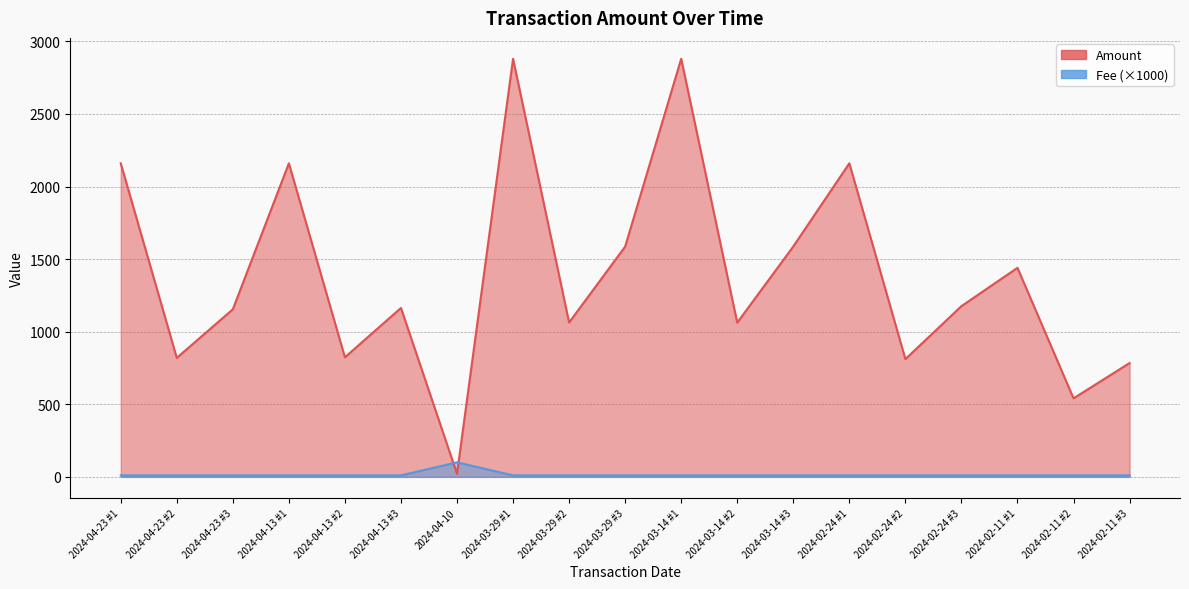

Reading left to right, extract all data points from this chart.

Amount: 2160.0	819.5	1154.1	2160.0	823.7	1163.5	20.7	2880.0	1063.4	1586.2	2880.0	1062.4	1587.2	2160.0	811.2	1176.0	1440.0	540.8	784.0
Fee: 10.1	10.1	10.1	10.1	10.1	10.1	100.0	10.1	10.1	10.1	10.1	10.1	10.1	10.1	10.1	10.1	10.1	10.1	10.1